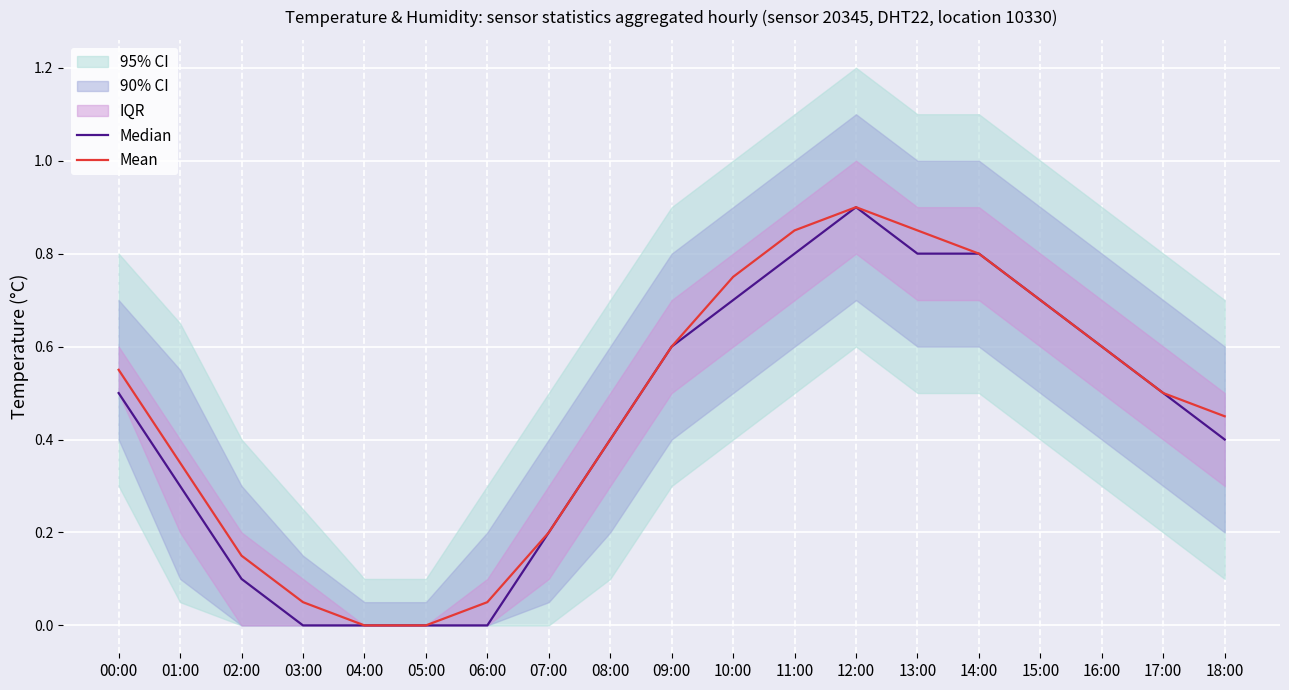

Rank the categories by Mean value from lowest to highest.

04:00, 05:00, 03:00, 06:00, 02:00, 07:00, 01:00, 08:00, 18:00, 17:00, 00:00, 09:00, 16:00, 15:00, 10:00, 14:00, 11:00, 13:00, 12:00